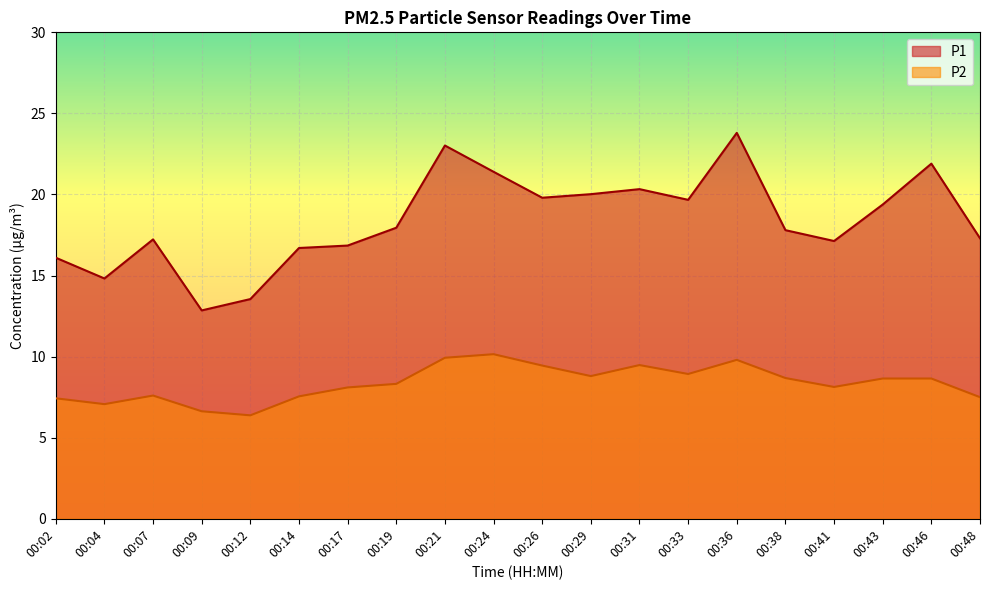

Reading left to right, extract all data points from this chart.

P1: 16.1	14.8	17.2	12.8	13.6	16.7	16.9	17.9	23.0	21.4	19.8	20.0	20.3	19.7	23.8	17.8	17.1	19.4	21.9	17.3
P2: 7.4	7.1	7.6	6.6	6.4	7.5	8.1	8.3	9.9	10.2	9.4	8.8	9.5	8.9	9.8	8.7	8.1	8.7	8.7	7.5